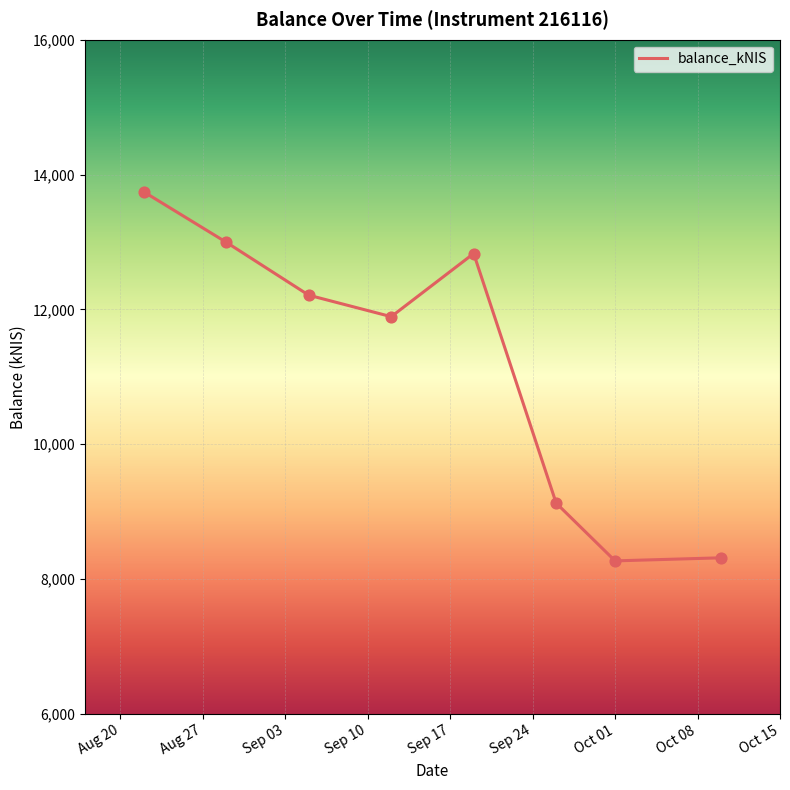

What is the minimum value shown in the chart?

8269.7